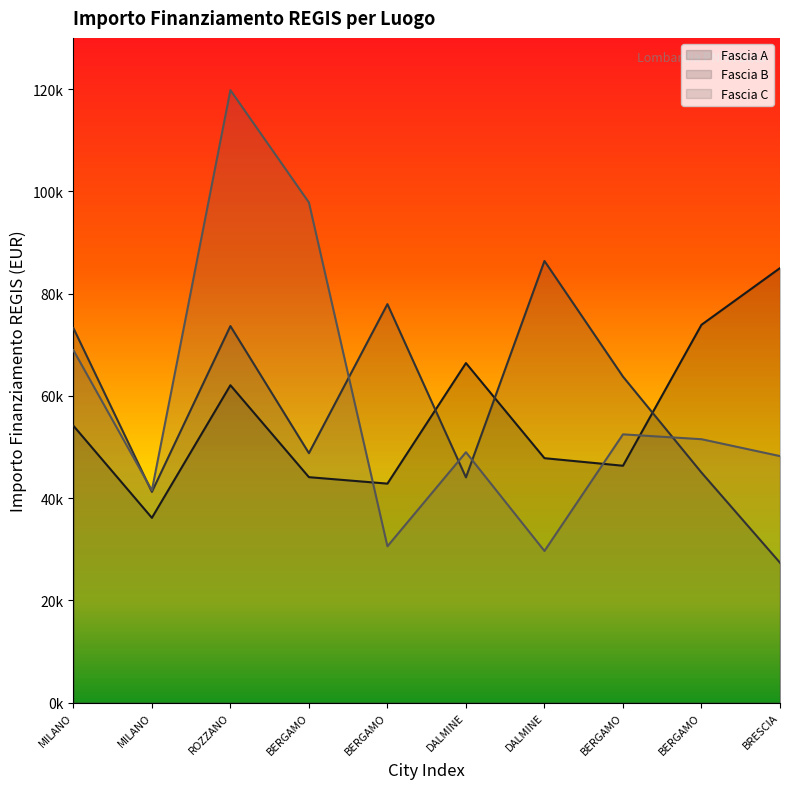

Read the Fascia A value at BERGAMO.

73886.6